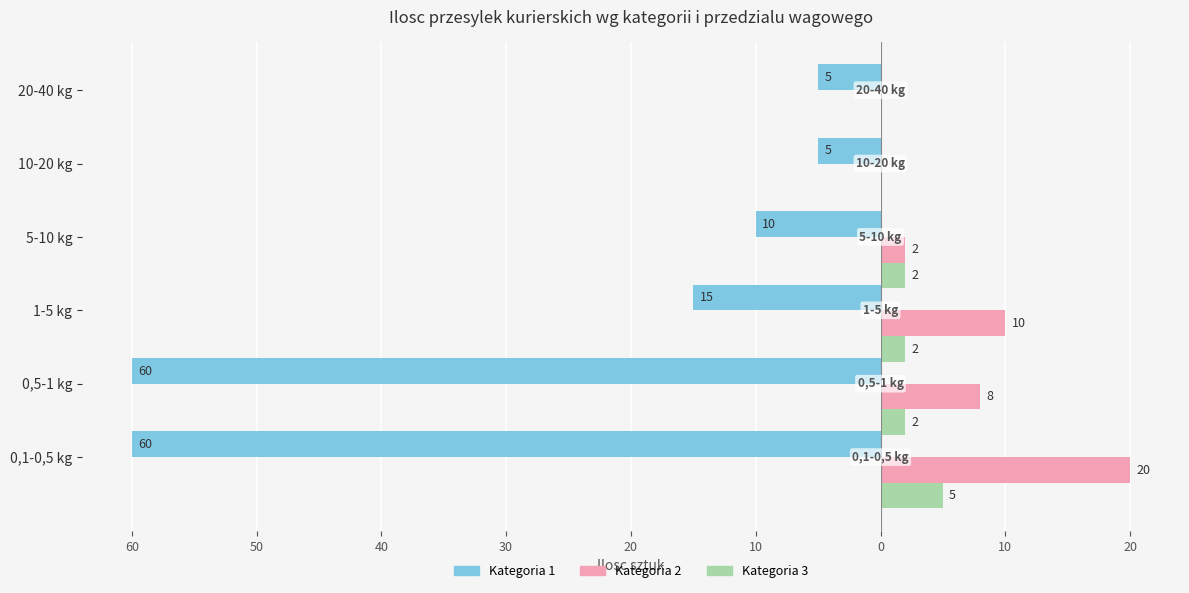

How many series are shown in this chart?

3